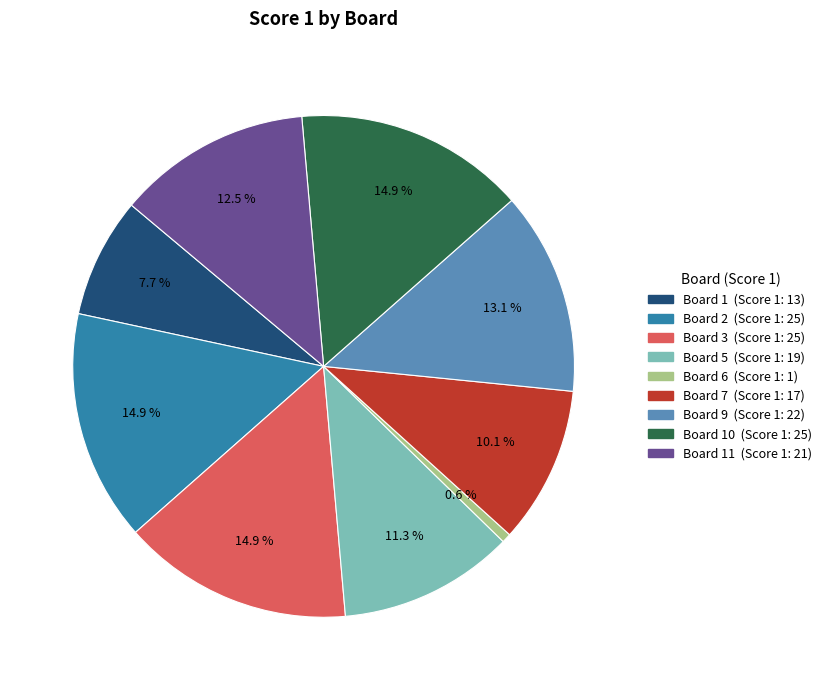

Is there any slice that represents more than half of the pie?

No